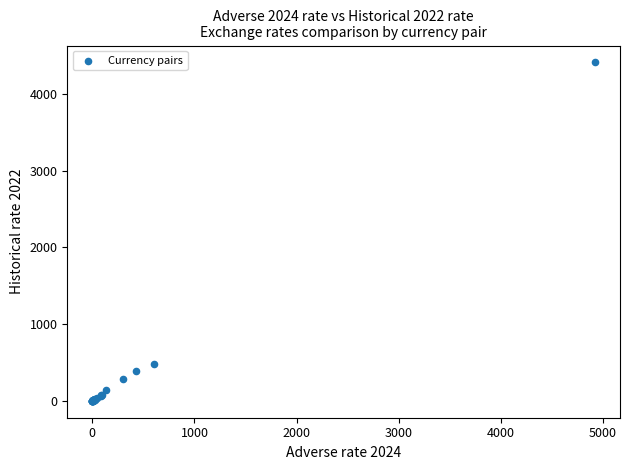

What Y value in the scatter plot is closest to 2205?

480.0